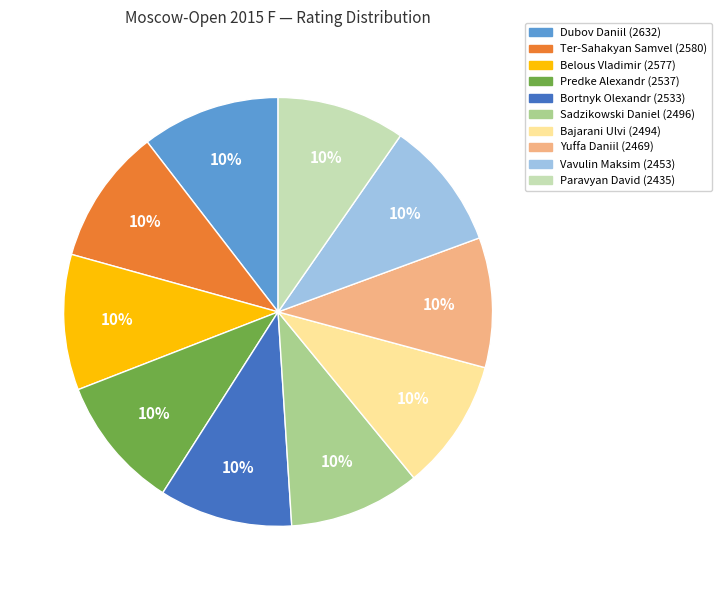

Is Sadzikowski Daniel the majority of the pie?

No